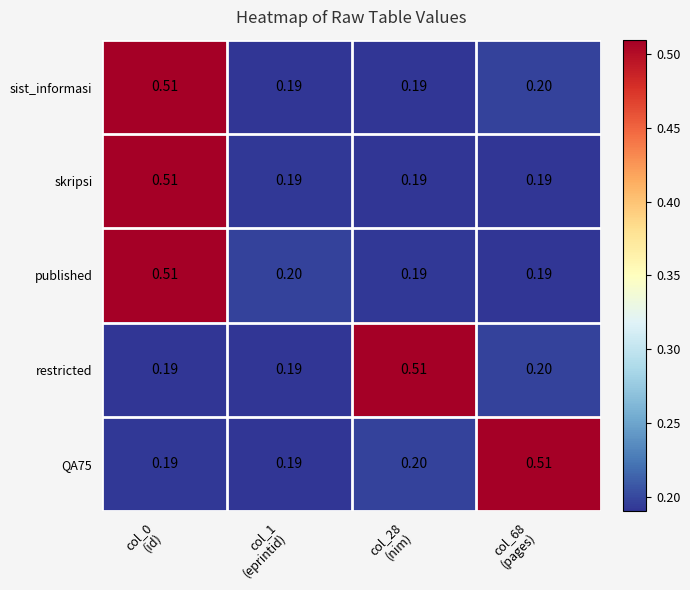

Which series has the largest range (max minus min)?

sist_informasi